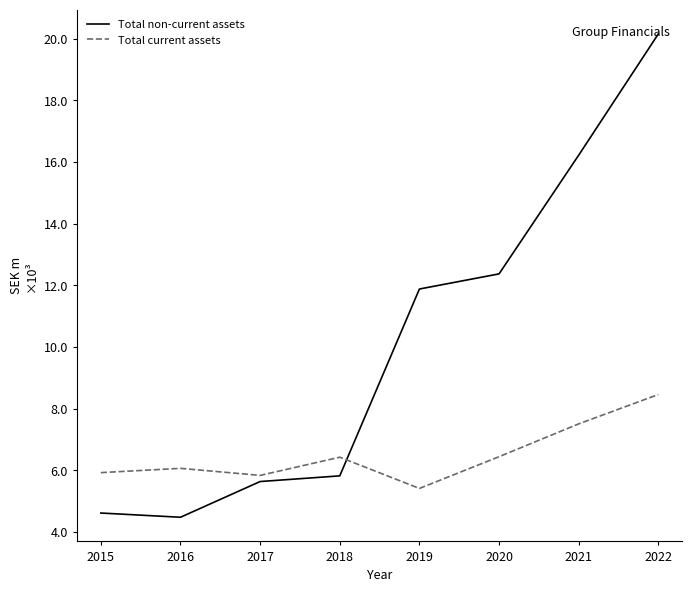

Rank the series by their average value, from lowest to highest.

Total current assets, Total non-current assets